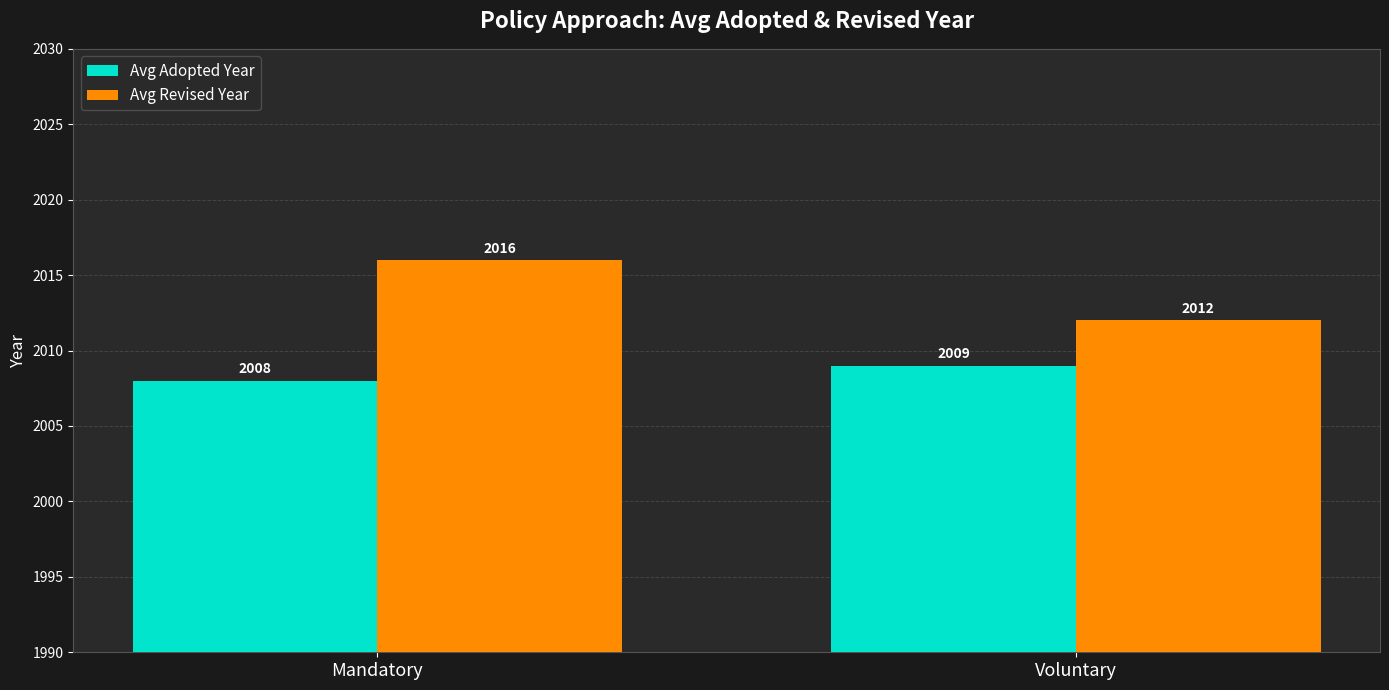

Which series has the widest spread of values?

Avg Revised Year